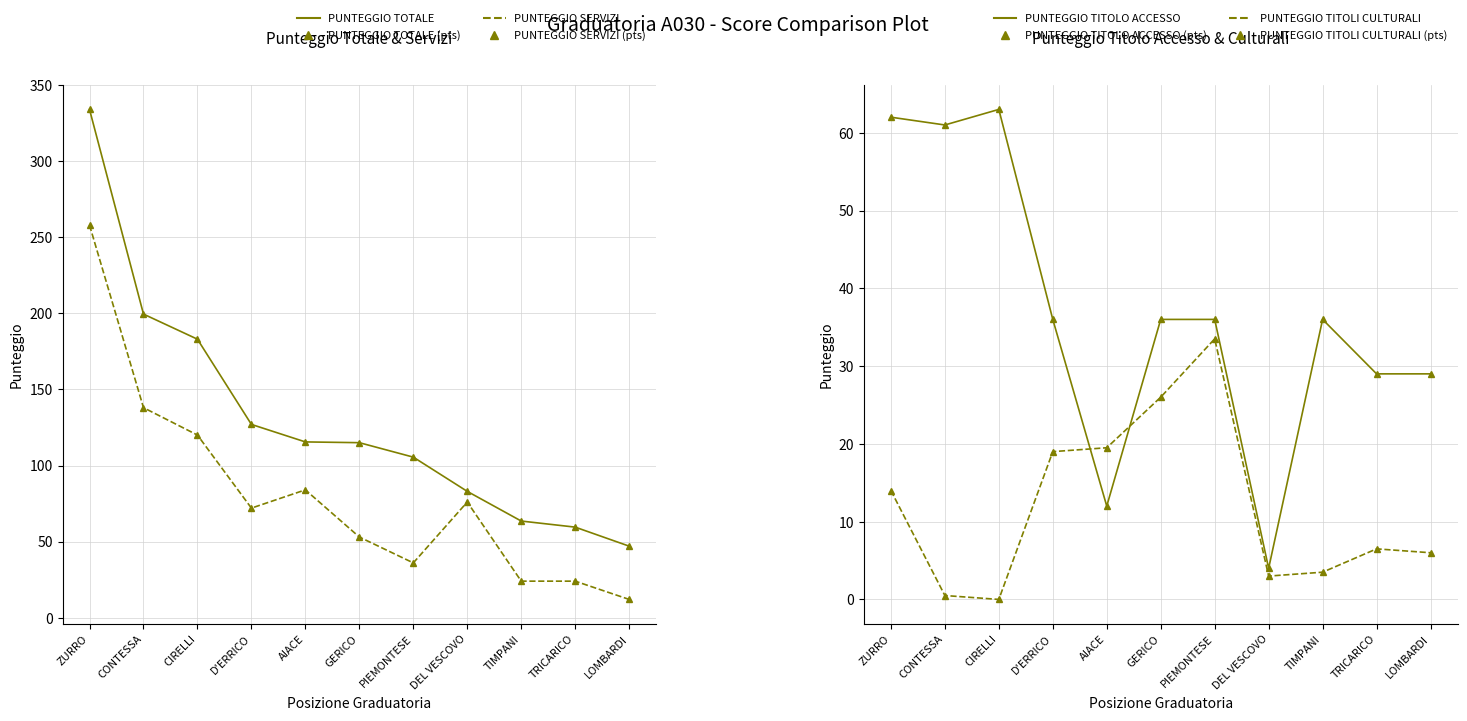

Between ZURRO and DEL VESCOVO, which series saw the biggest shift?

PUNTEGGIO TOTALE